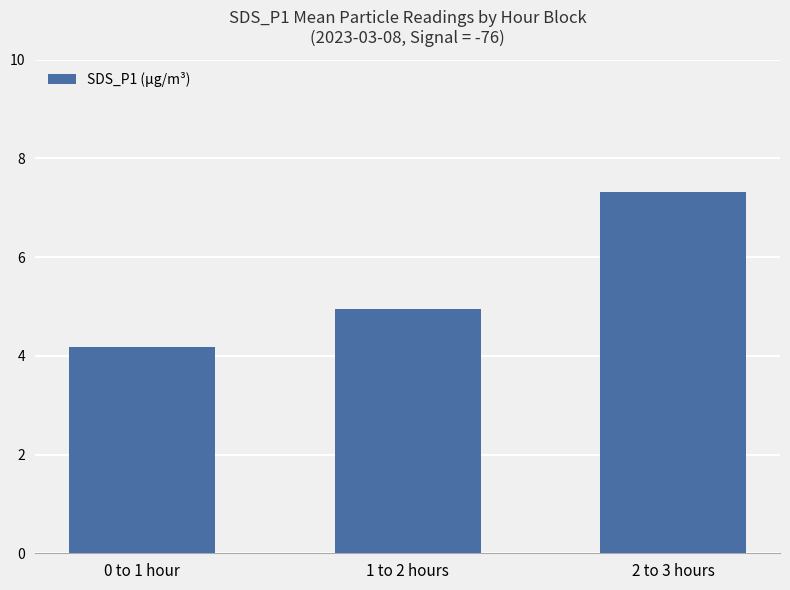

What is the ratio of the value at 2 to 3 hours to the value at 1 to 2 hours?

1.5